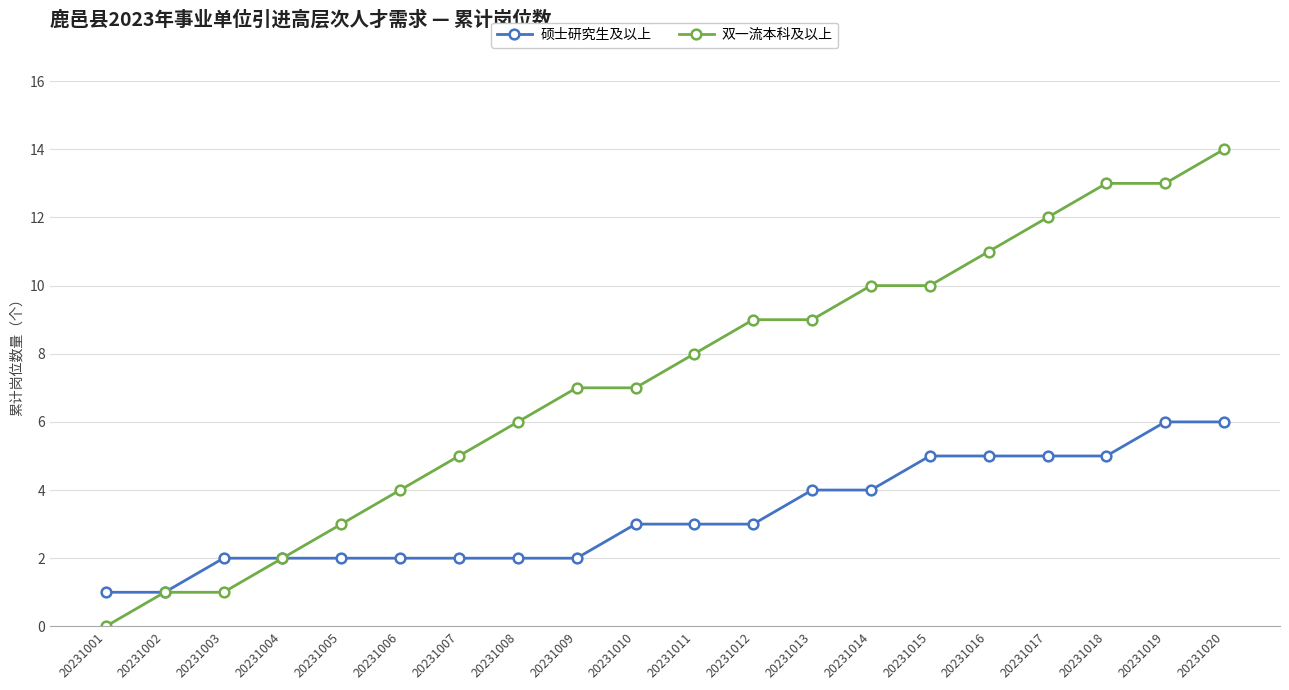

At which category does the chart reach its peak across all series?

20231020